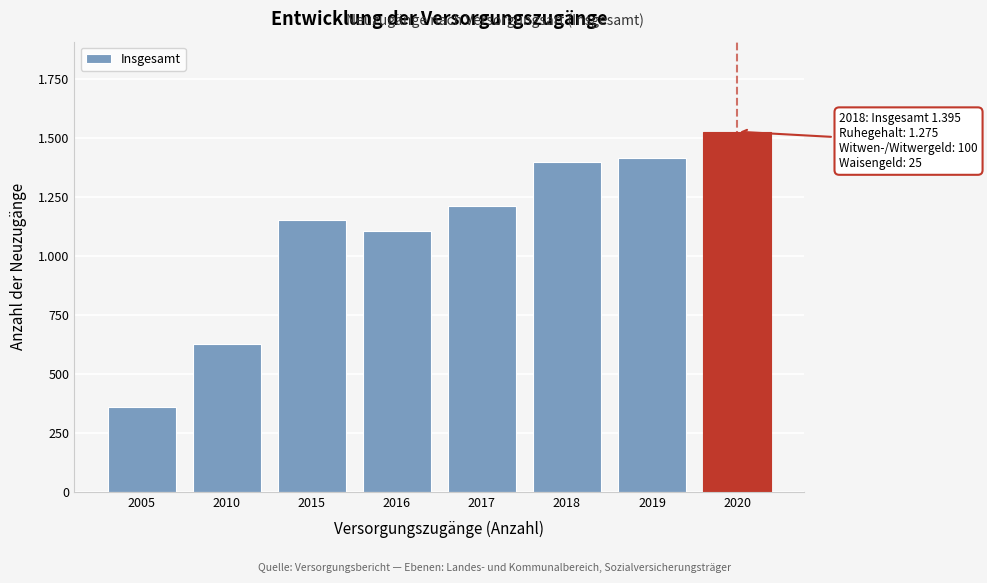

Are the bars horizontal?

No